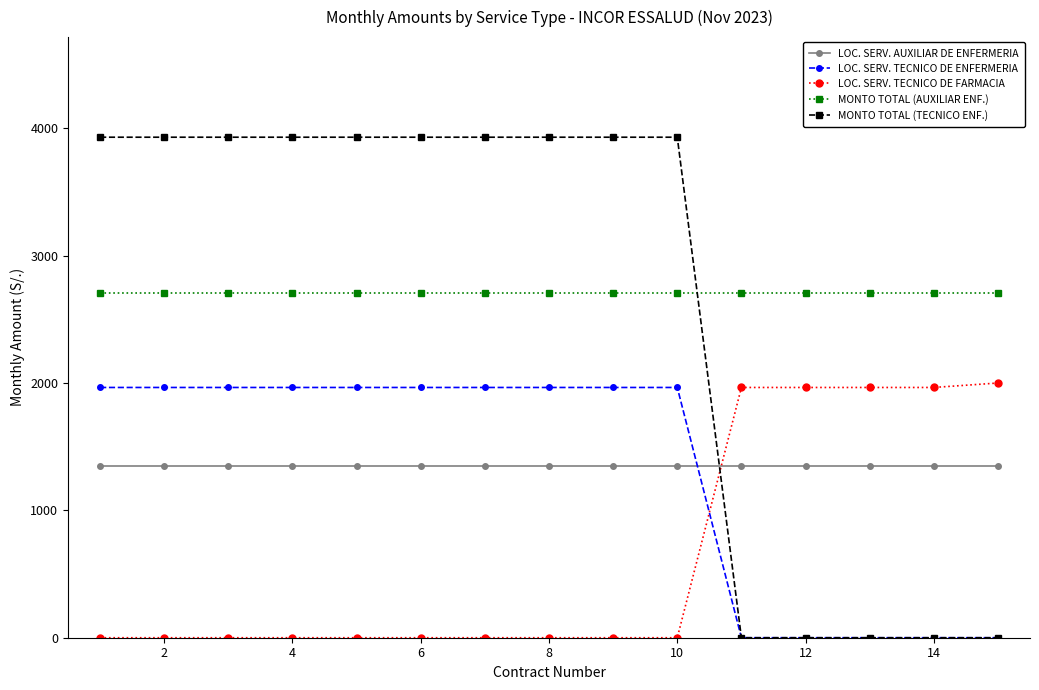

What is the highest value of the MONTO TOTAL (AUXILIAR ENF.) series?

2704